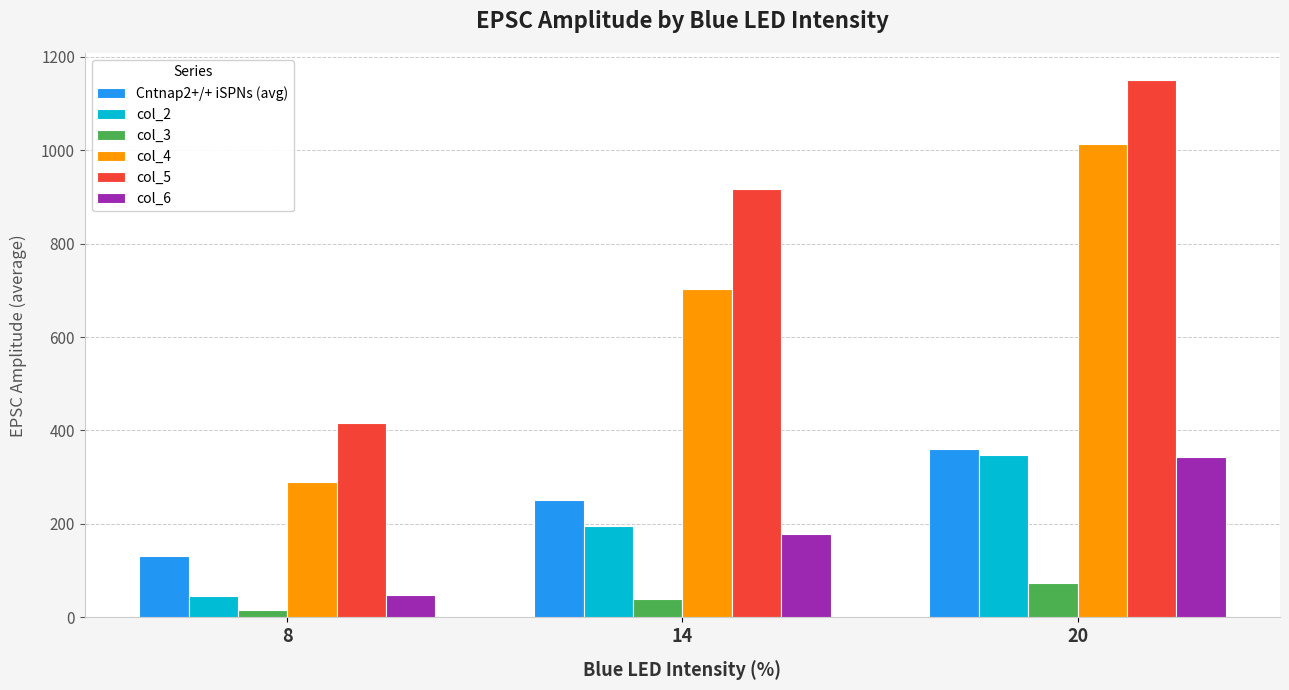

The col_5 series shows 416.8 at 8. True or false?

True